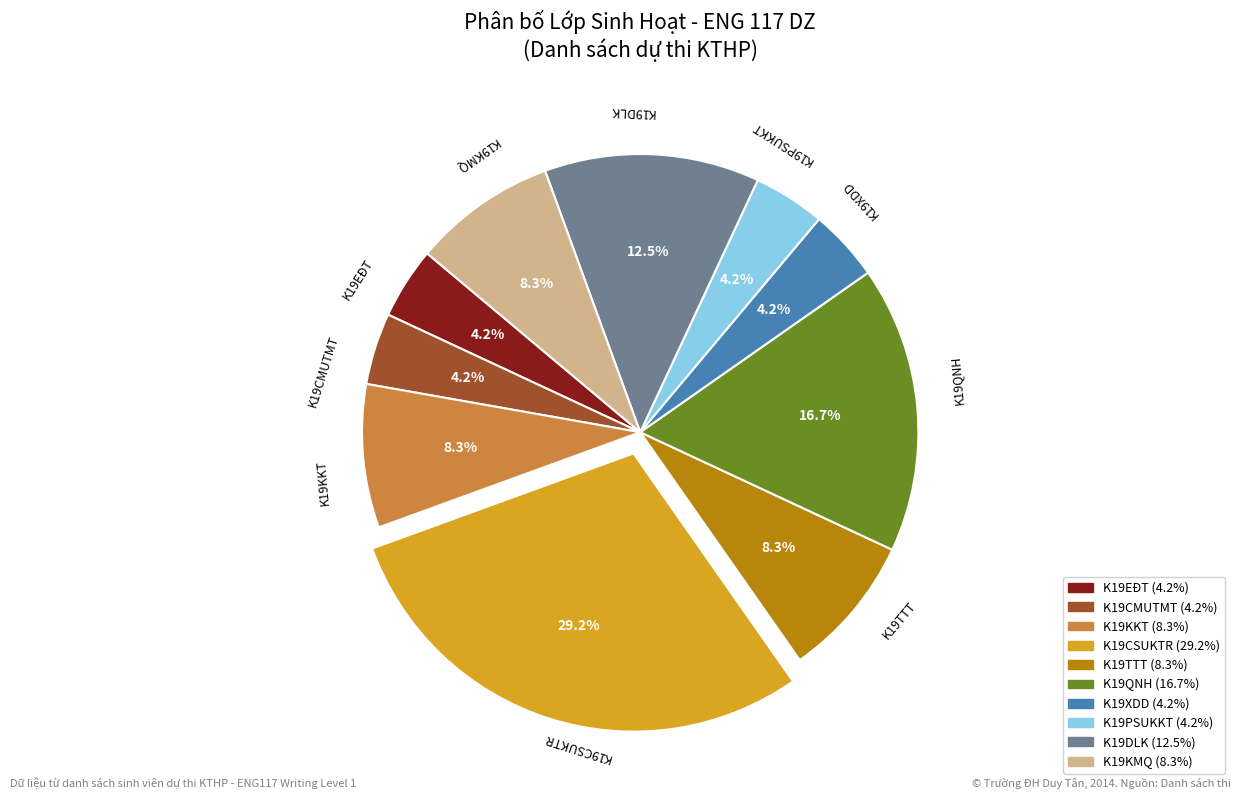

To the nearest percent, what percentage of the pie is K19CSUKTR?

29%